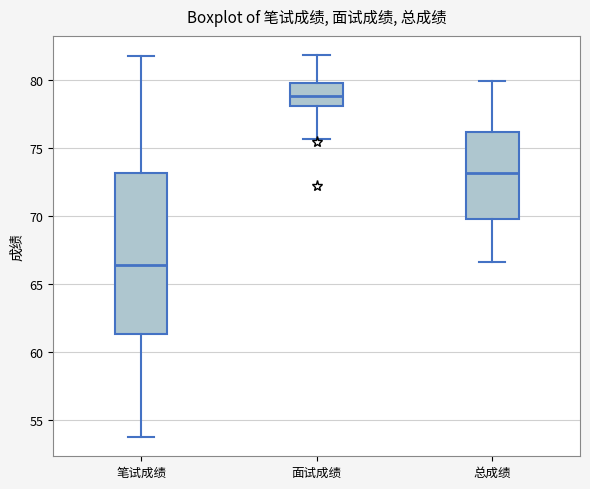

Which box is the tallest, from its lower edge to its upper edge?

笔试成绩